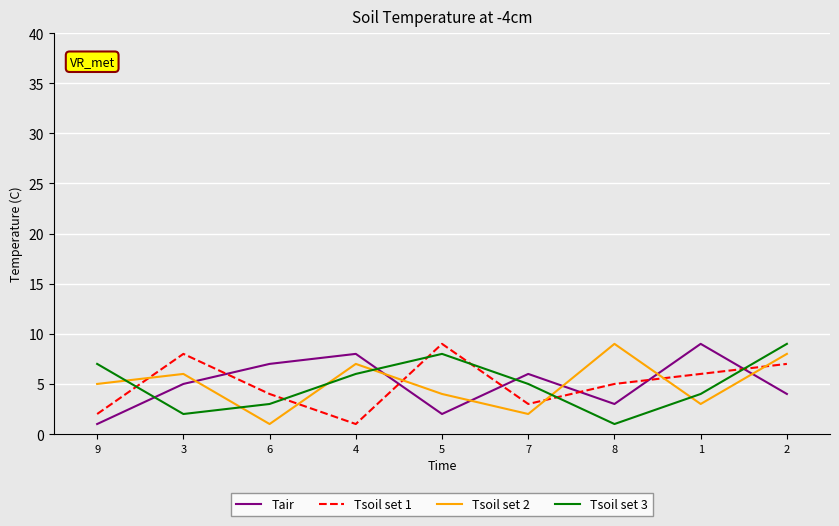

Where do Tair and Tsoil set 2 first cross each other?

3 and 6